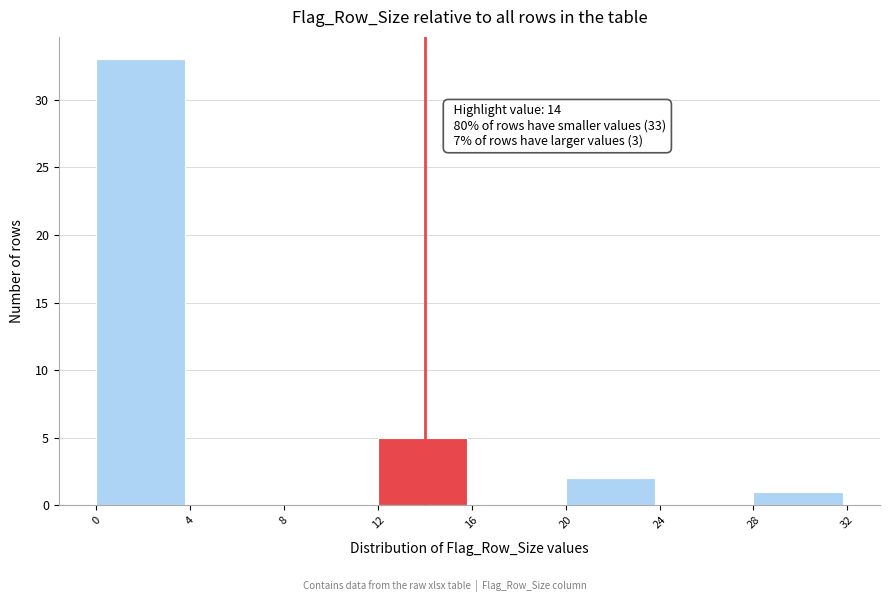

Over which range of the x-axis is the bar tallest?

0 to 4